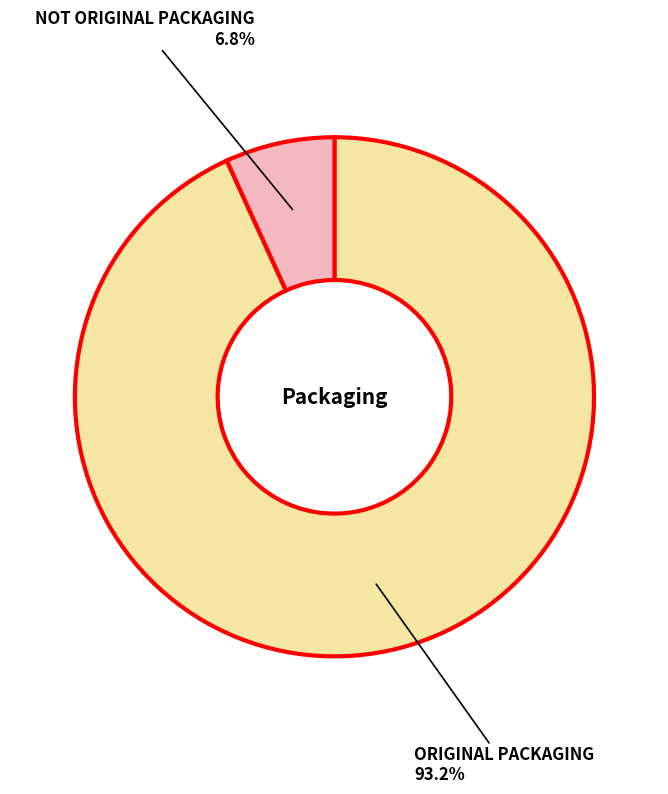

Is there any slice that represents more than half of the pie?

Yes